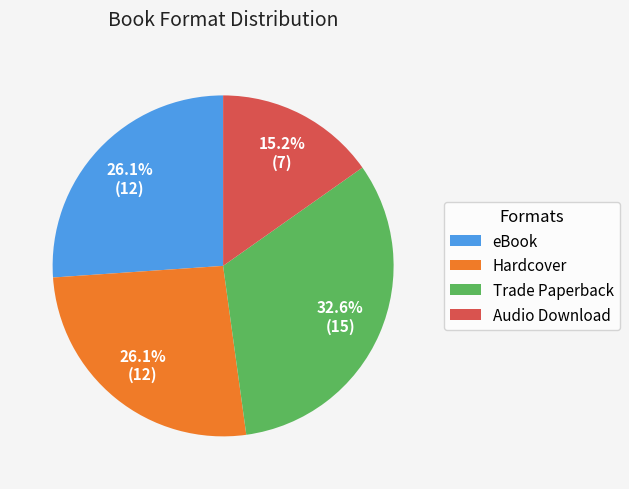

Which slice is the smallest?

Audio Download